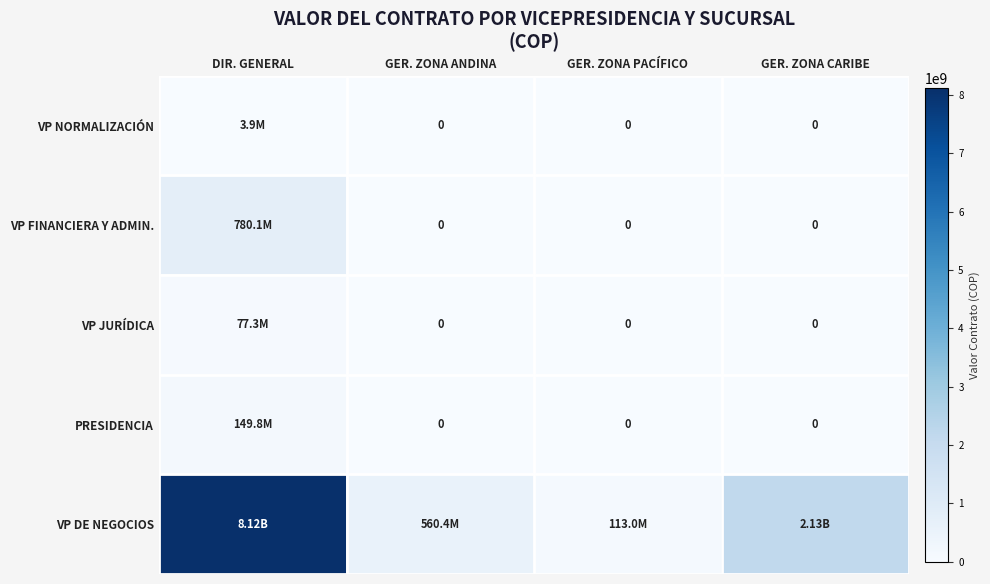

Between GER. ZONA CARIBE and DIR. GENERAL, which is larger?

DIR. GENERAL